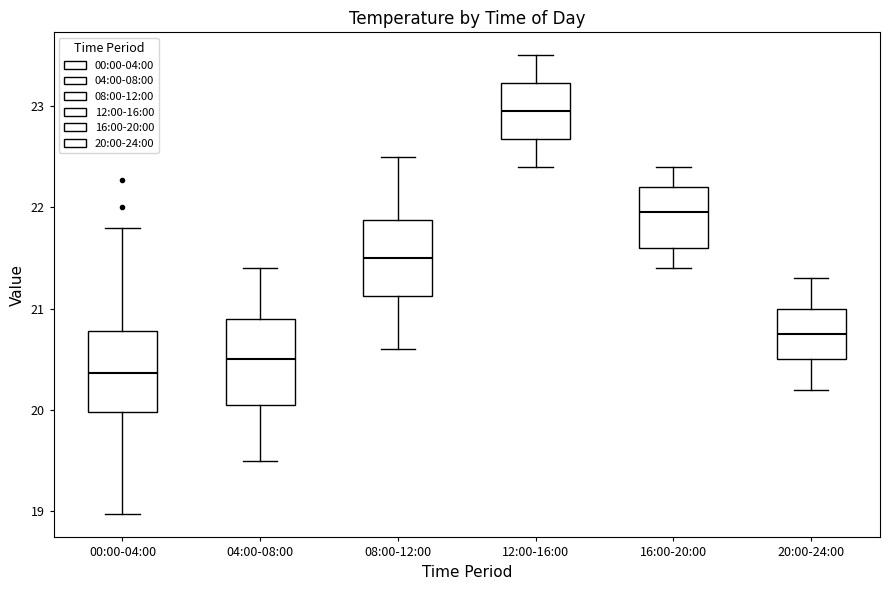

Where is the lower edge of the box for 04:00-08:00 on the y-axis? The values are not printed on the chart, so give them approximately, as read against the axis.

20.1